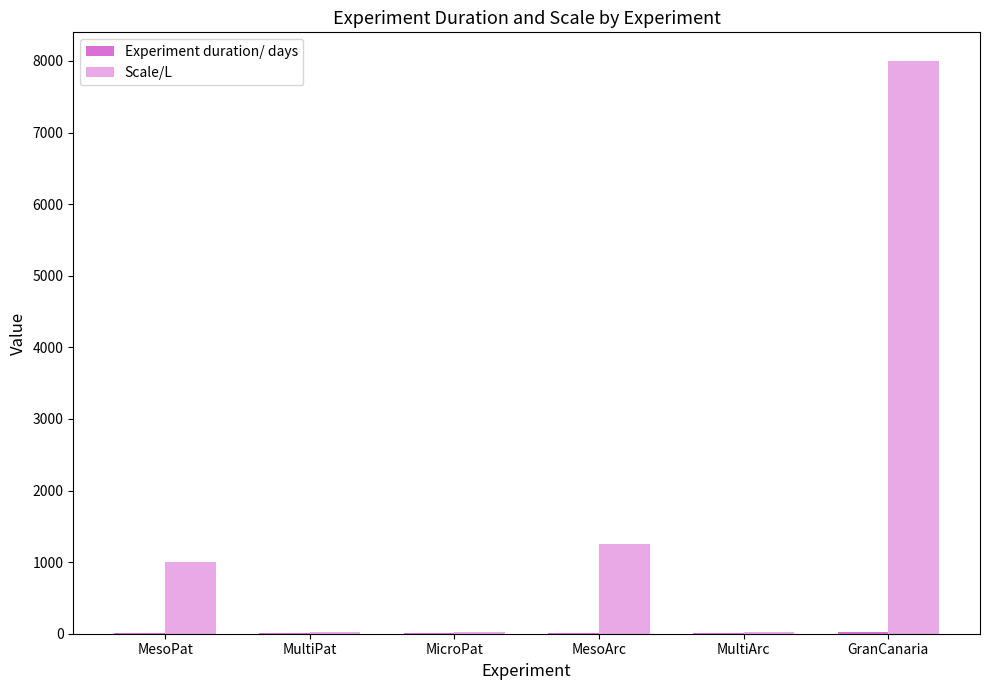

The value of Scale/L at GranCanaria is 11344. True or false?

False